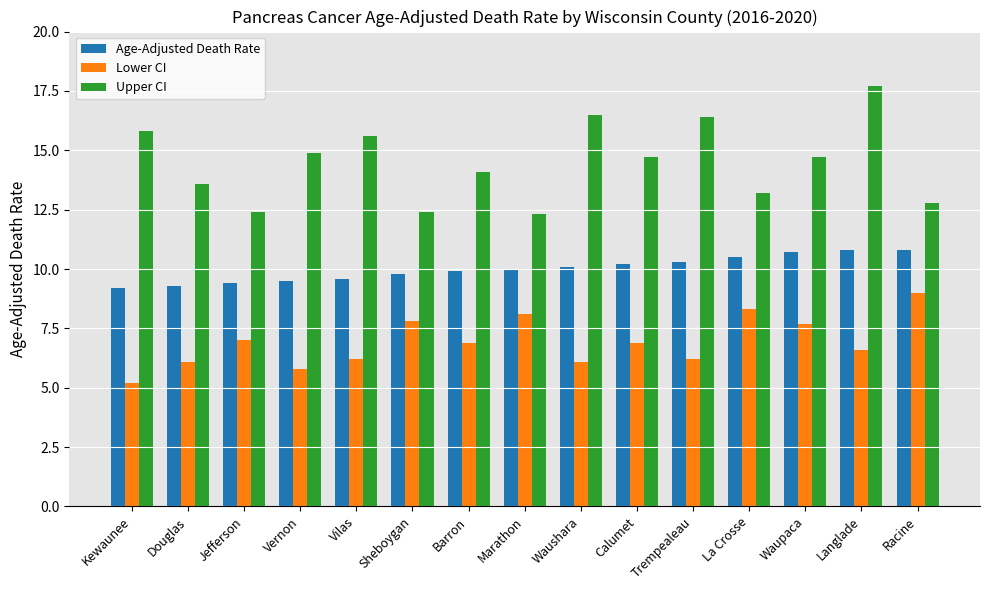

Reading left to right, what are all the values shown in this chart?

Age-Adjusted Death Rate: Kewaunee=9.2	Douglas=9.3	Jefferson=9.4	Vernon=9.5	Vilas=9.6	Sheboygan=9.8	Barron=9.9	Marathon=10.0	Waushara=10.1	Calumet=10.2	Trempealeau=10.3	La Crosse=10.5	Waupaca=10.7	Langlade=10.8	Racine=10.8
Lower CI: Kewaunee=5.2	Douglas=6.1	Jefferson=7.0	Vernon=5.8	Vilas=6.2	Sheboygan=7.8	Barron=6.9	Marathon=8.1	Waushara=6.1	Calumet=6.9	Trempealeau=6.2	La Crosse=8.3	Waupaca=7.7	Langlade=6.6	Racine=9.0
Upper CI: Kewaunee=15.8	Douglas=13.6	Jefferson=12.4	Vernon=14.9	Vilas=15.6	Sheboygan=12.4	Barron=14.1	Marathon=12.3	Waushara=16.5	Calumet=14.7	Trempealeau=16.4	La Crosse=13.2	Waupaca=14.7	Langlade=17.7	Racine=12.8